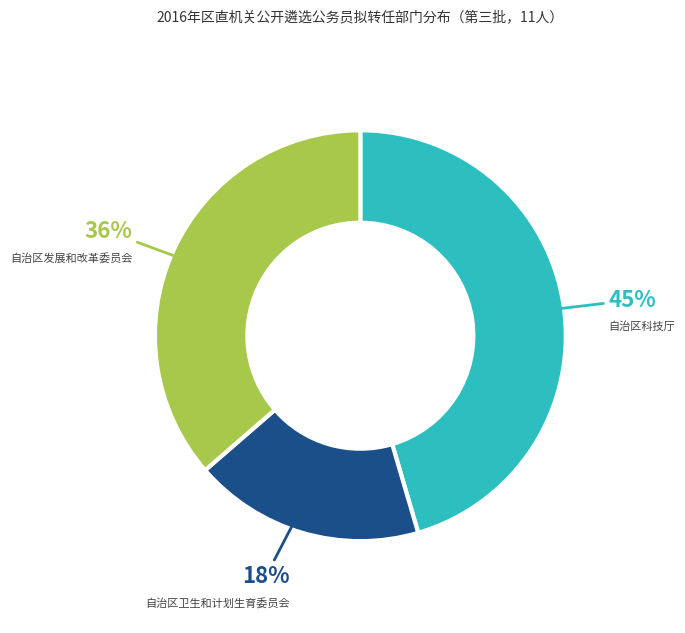

Is the sum of 自治区卫生和计划生育委员会 and 自治区发展和改革委员会 greater than half?

Yes